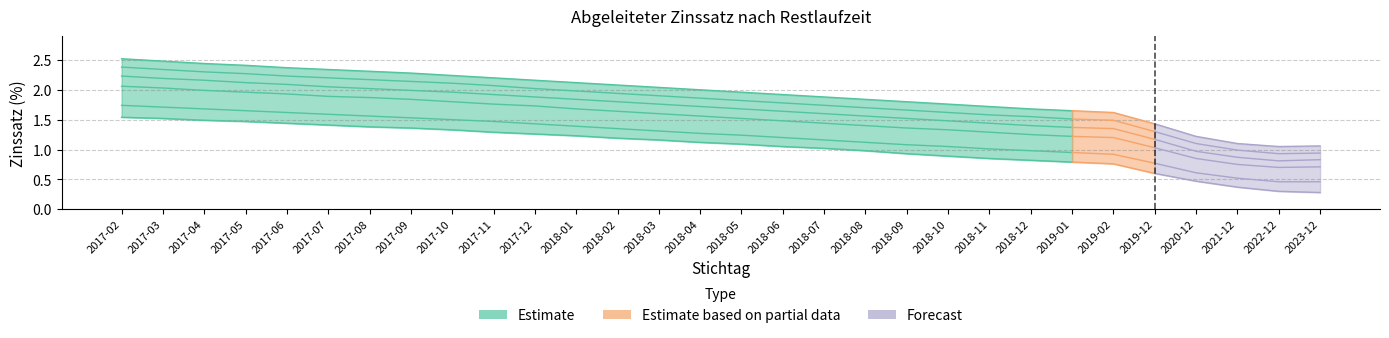

What is the label of the 4th point from the left?

2017-05